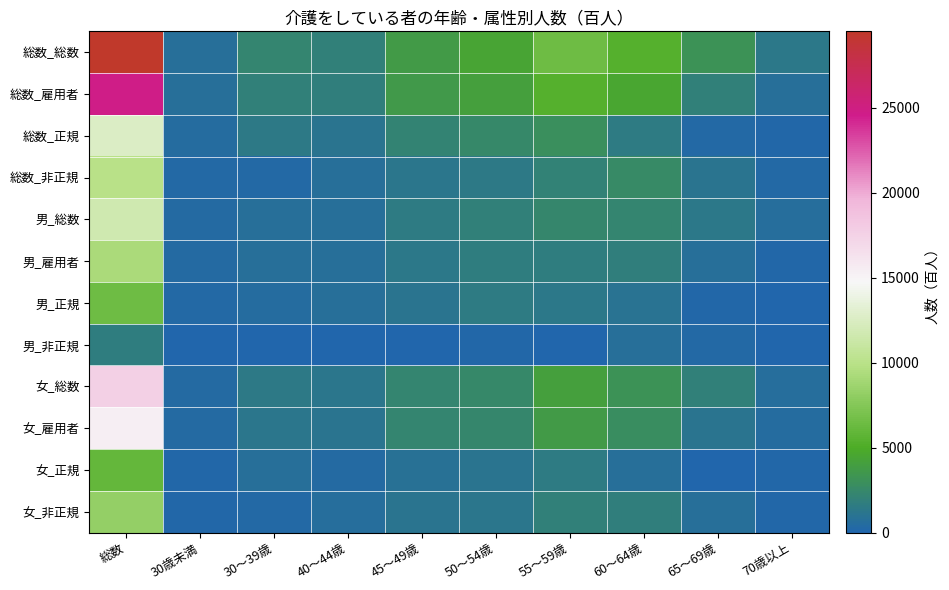

Which series has the largest total across all categories?

総数_総数